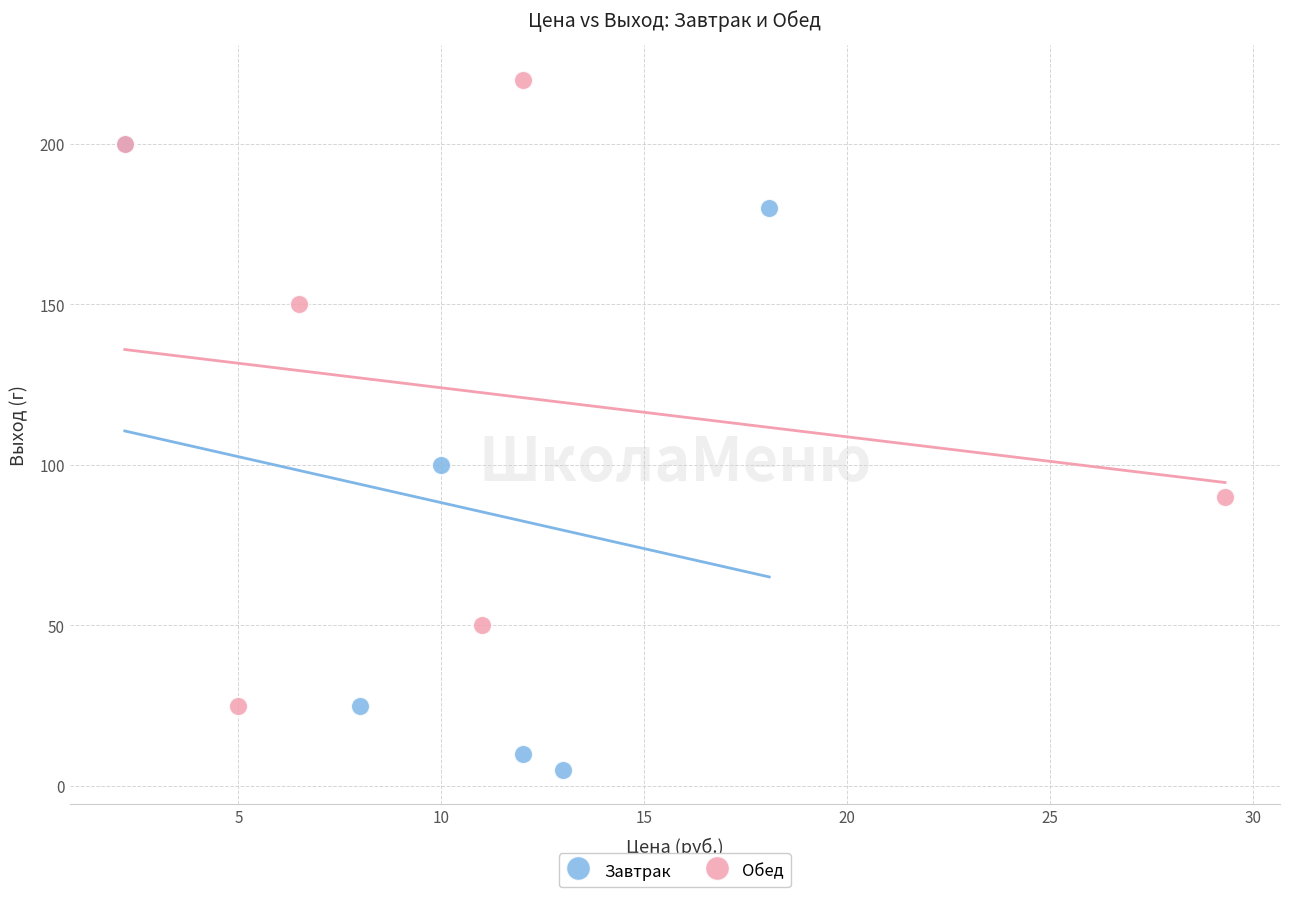

Which series contains the highest Y value?

Обед